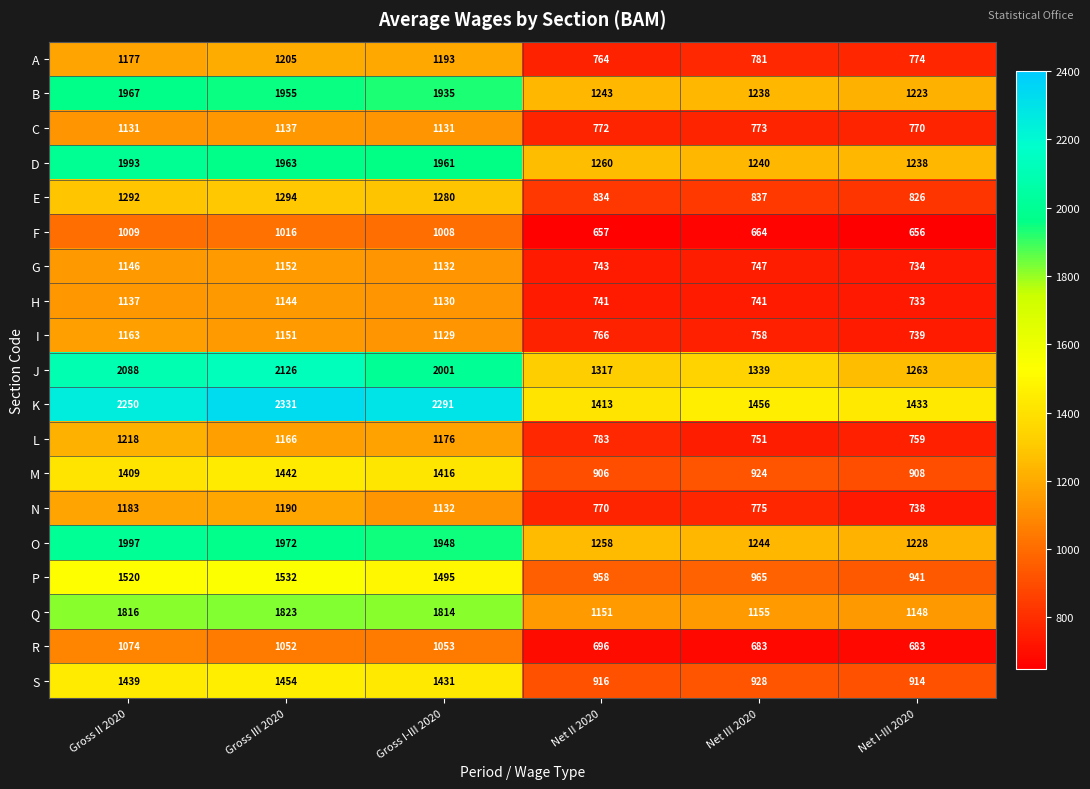

What is the spread (max minus min) of values at Gross II 2020?

1241